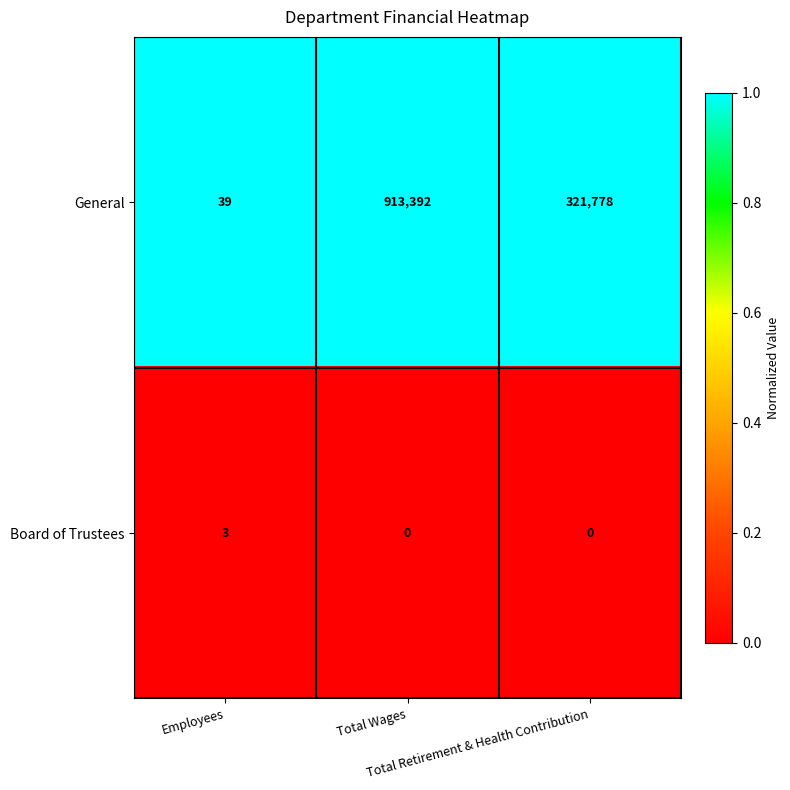

List the series in order of their overall mean, highest first.

General, Board of Trustees